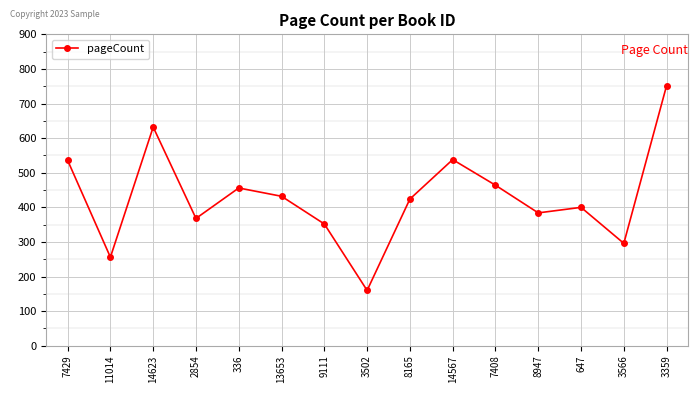

At which label does the data first exceed 424?

7429